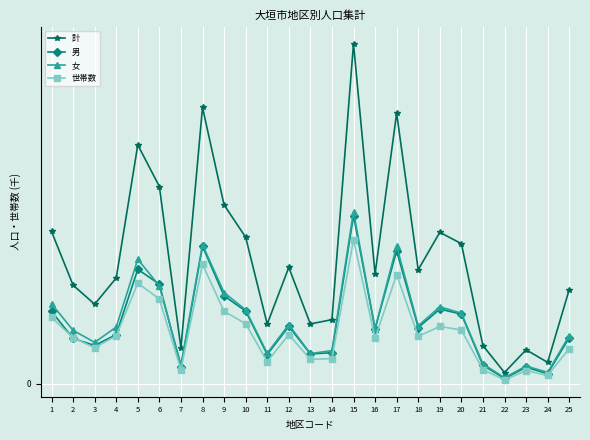

What is the sum of the 計 values at 13 and 17?

17.0